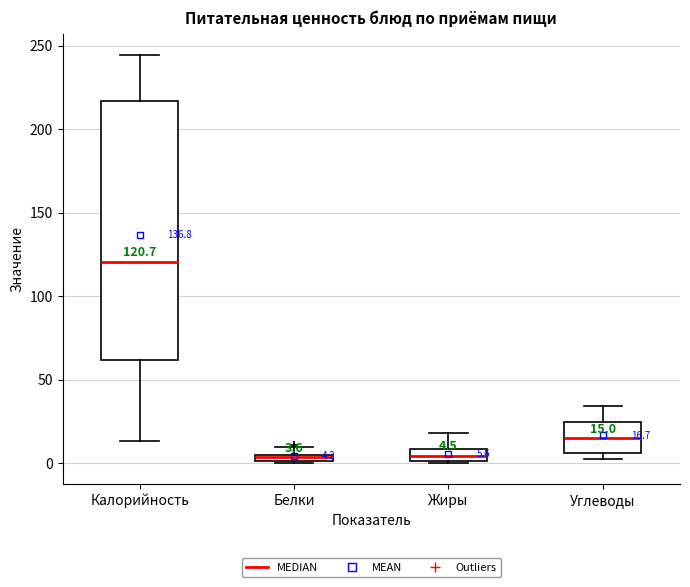

Which box is the tallest, from its lower edge to its upper edge?

Калорийность